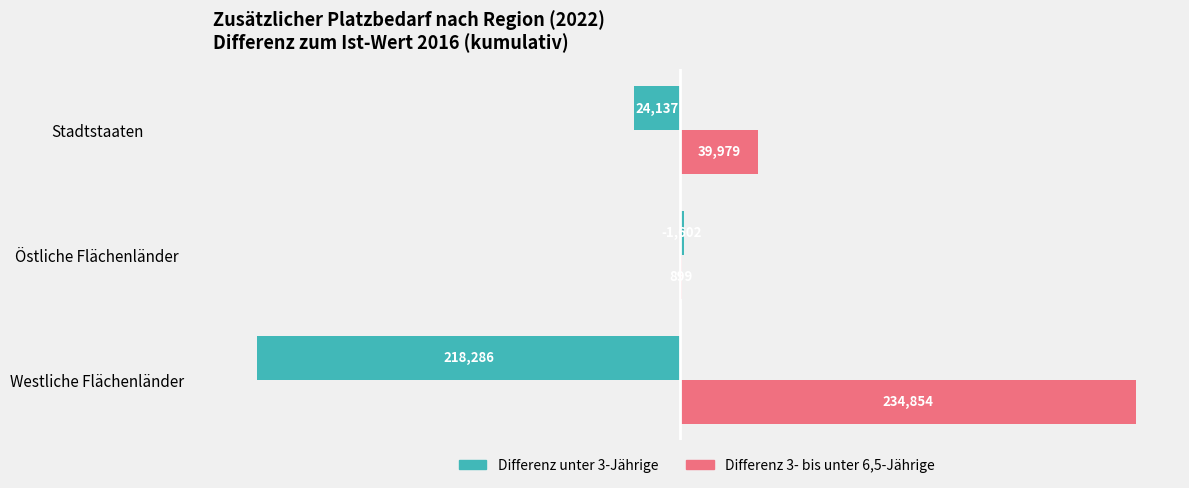

What is the maximum value shown in the chart?

234854